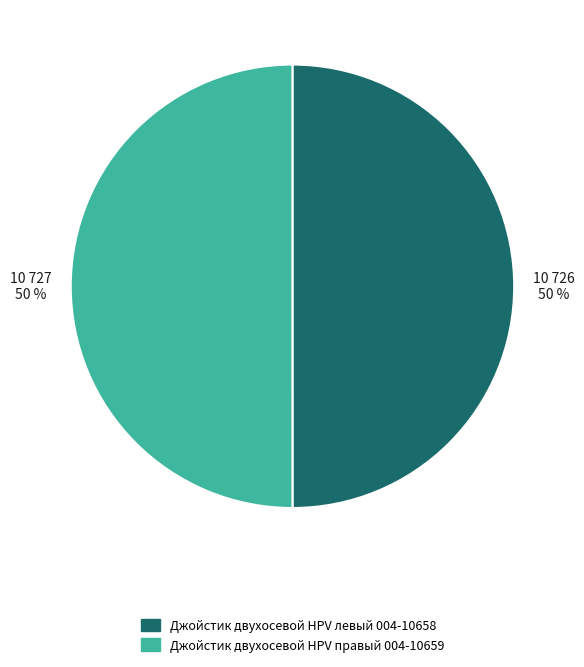

What is the ratio of the value at Джойстик двухосевой HPV левый 004-10658 to the value at Джойстик двухосевой HPV правый 004-10659?

1.0